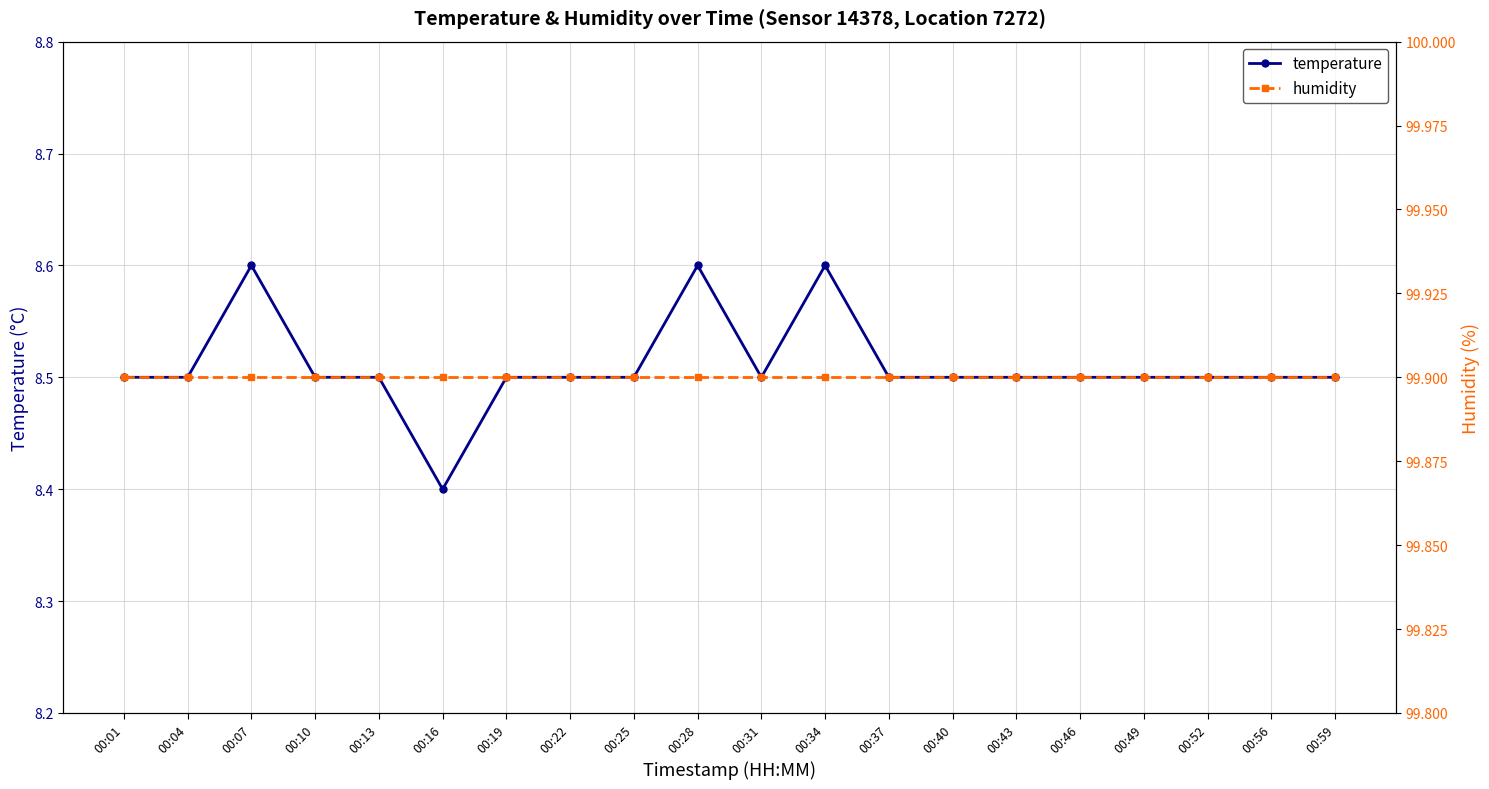

At 00:04, list the series in order from smallest to largest.

temperature, humidity